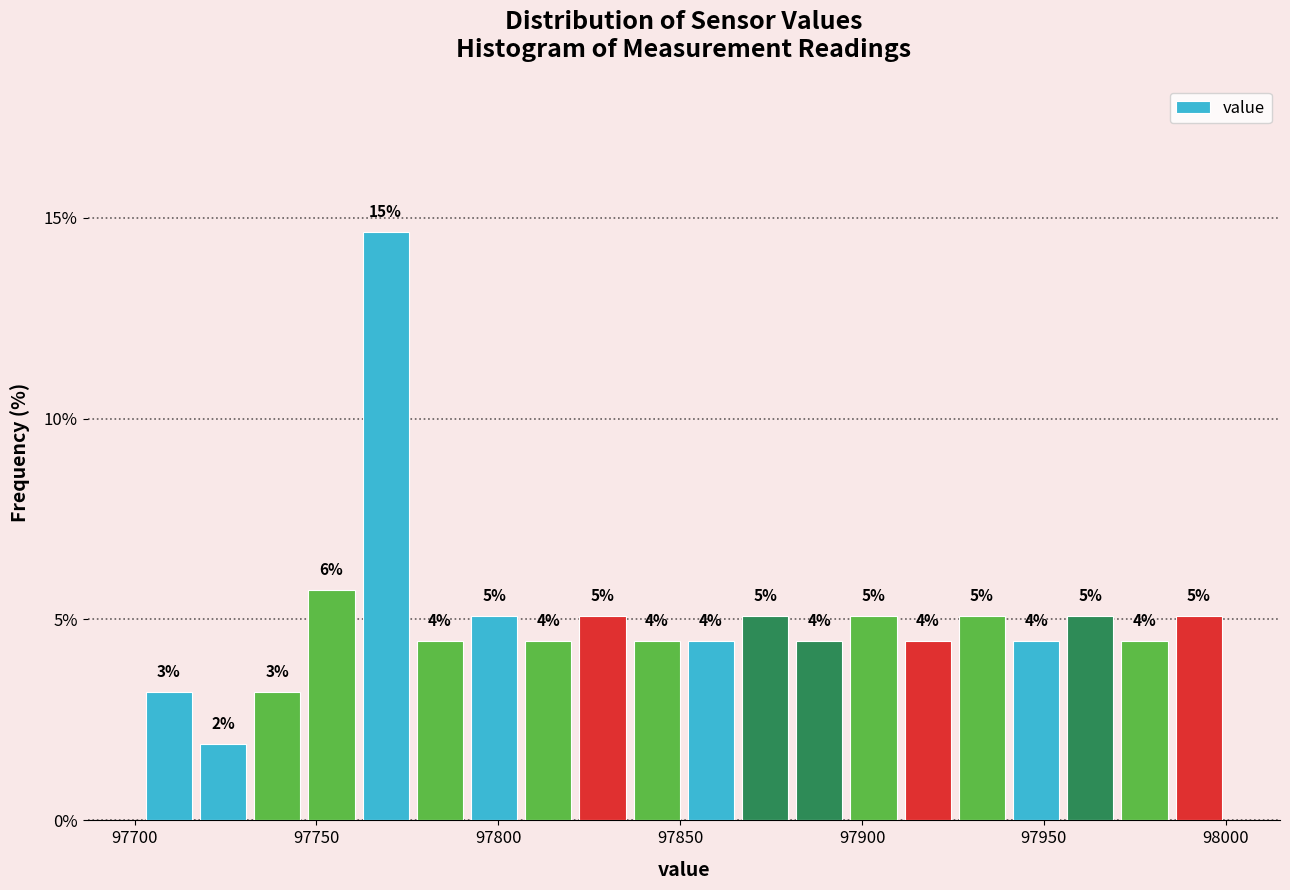

Read against the x-axis, roughly where is the centre of the tallest bar?

97770